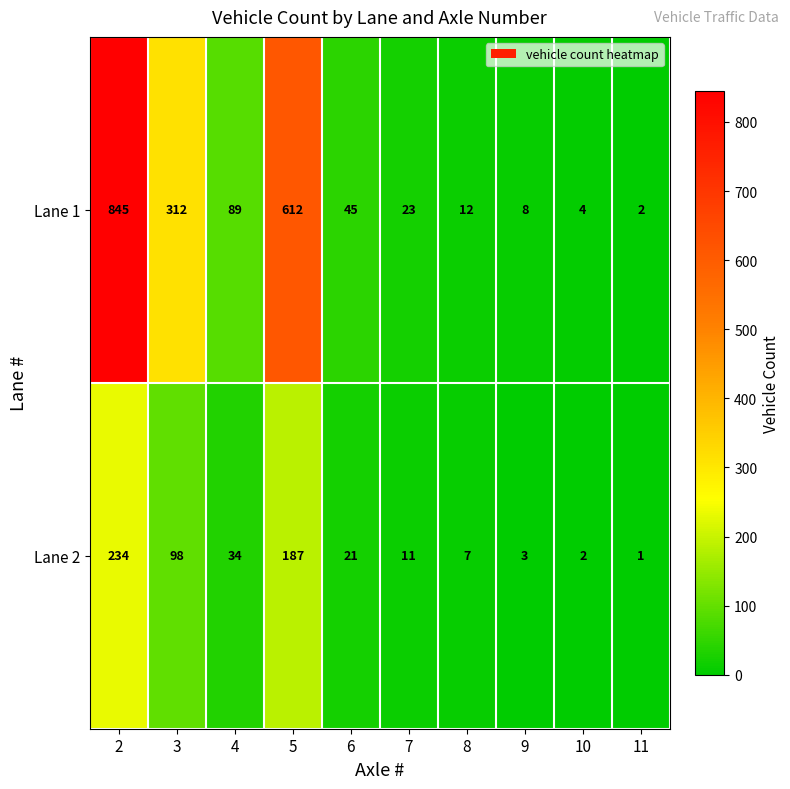

At which label does Lane 1 reach its minimum?

11